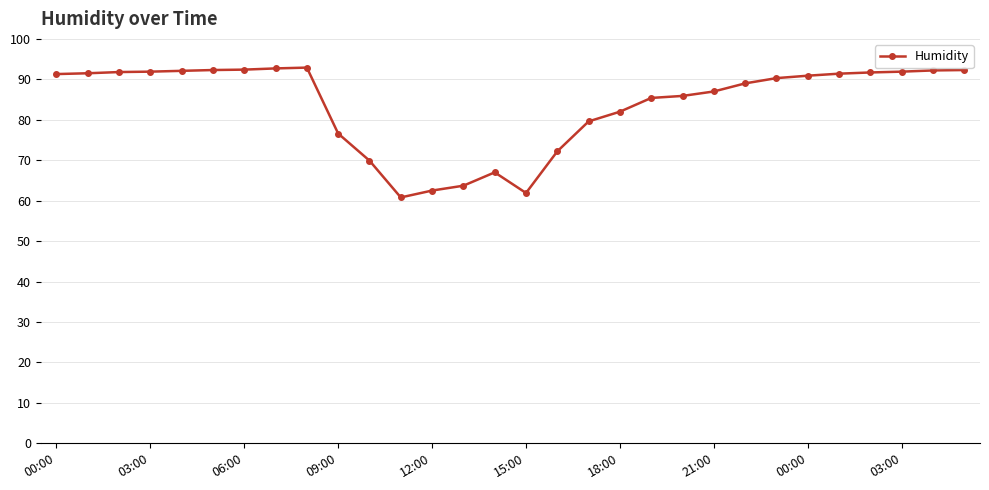

What is the difference between the maximum and second lowest values?

31.0